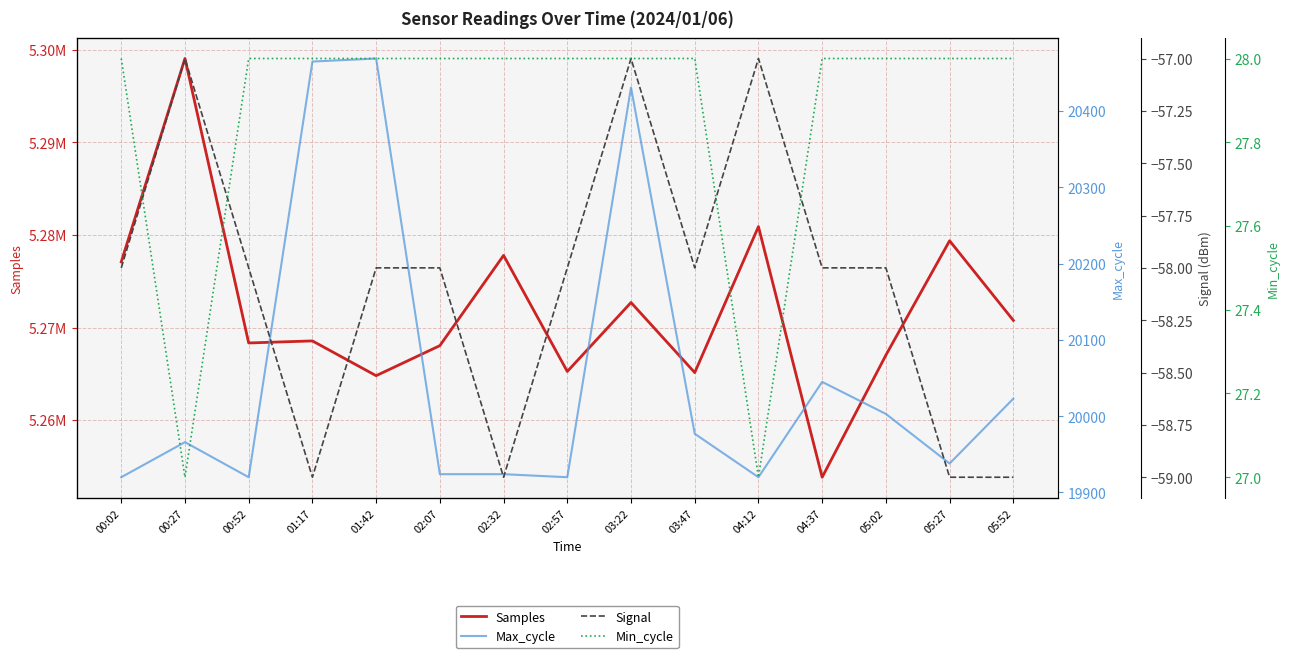

What are all the series names shown in the legend?

Samples, Max_cycle, Signal, Min_cycle